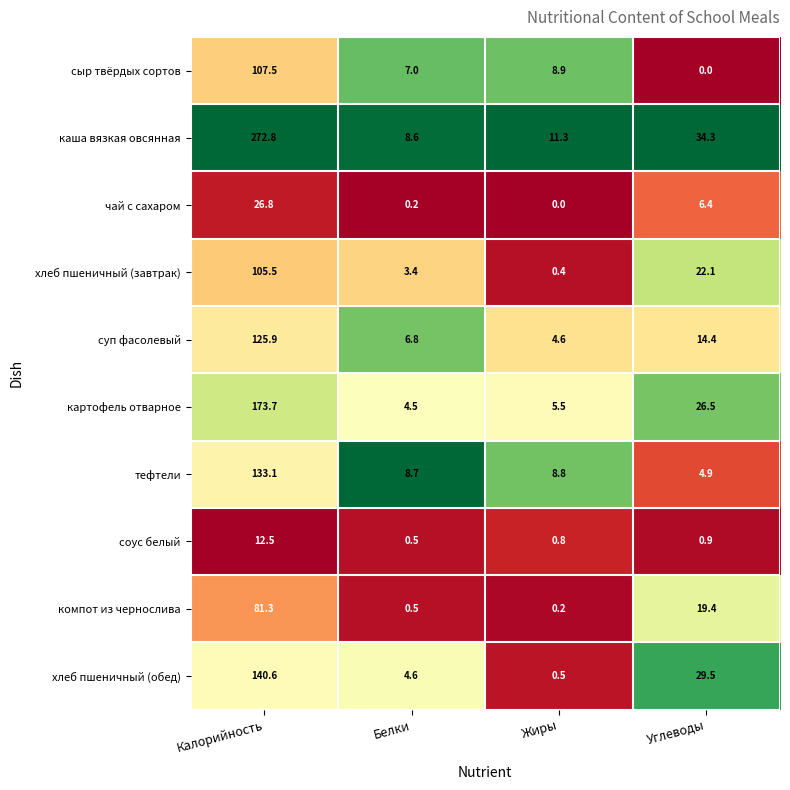

The value of сыр твёрдых сортов at Жиры is 15.6. True or false?

False